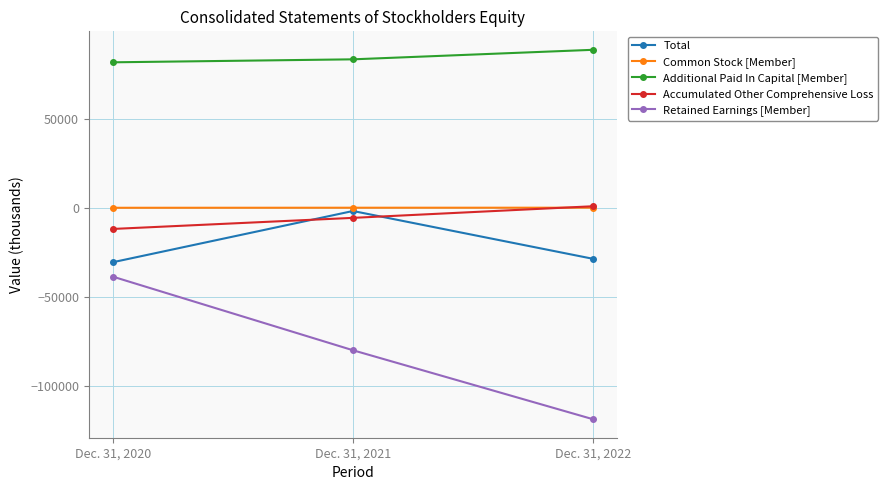

List the labels in order of Retained Earnings [Member] value, smallest first.

Dec. 31, 2022, Dec. 31, 2021, Dec. 31, 2020